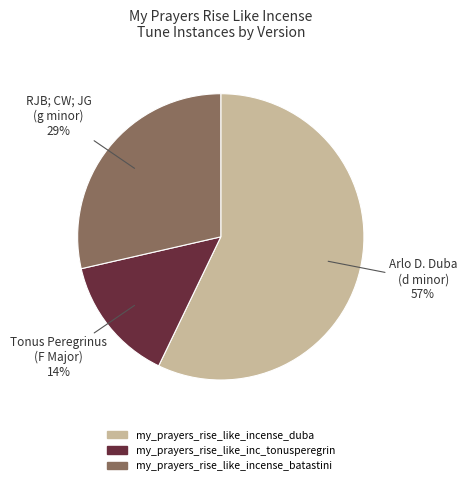

To the nearest percent, what is the difference between the largest and smallest slice percentages?

43%